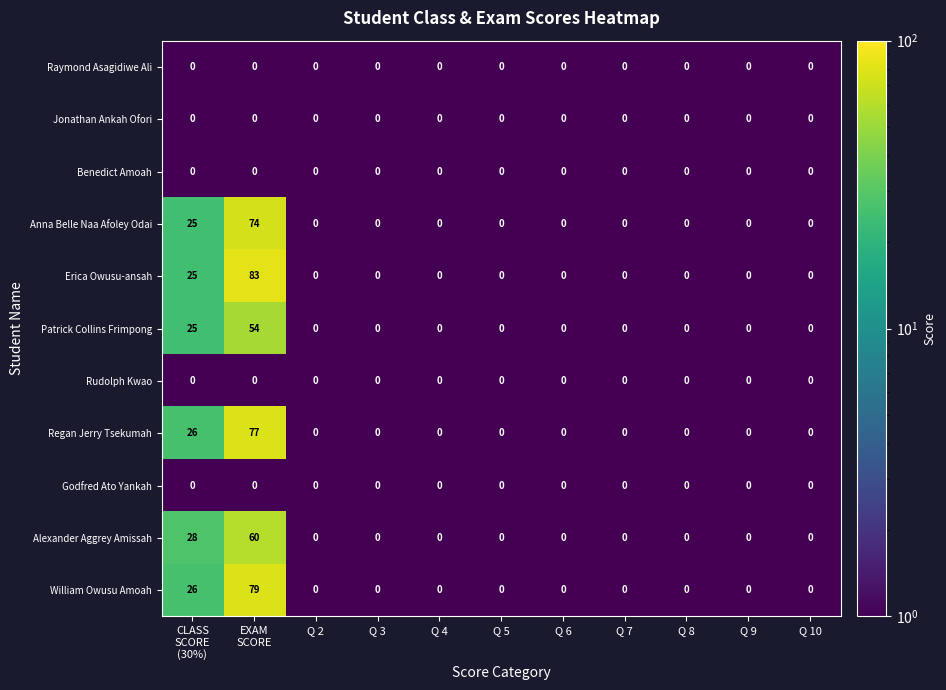

At how many categories does at least one series exceed 38?

1